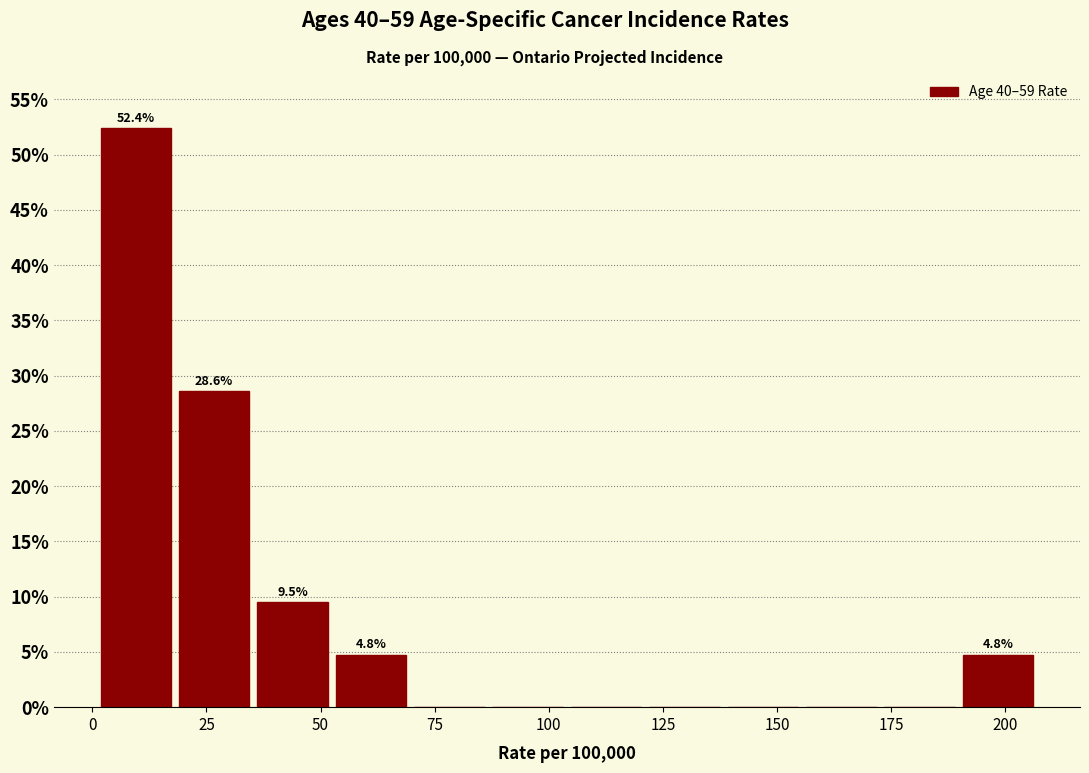

Around what value on the x-axis is the tallest bar? Give the approximate position of its centre, as read against the axis.

10